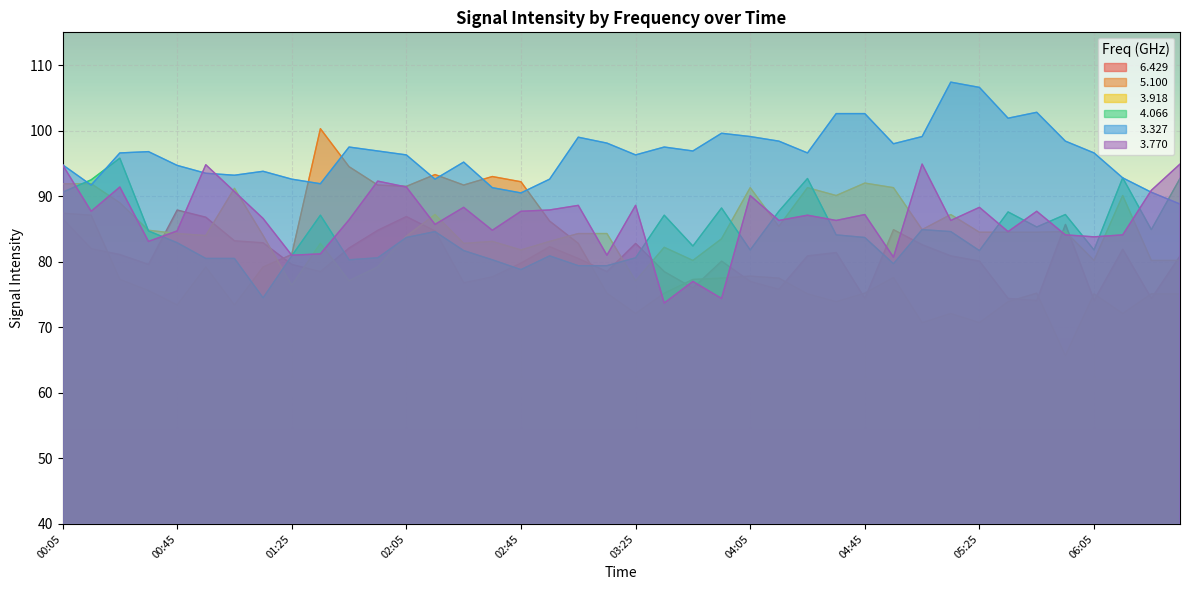

What is the maximum value shown in the chart?

107.4